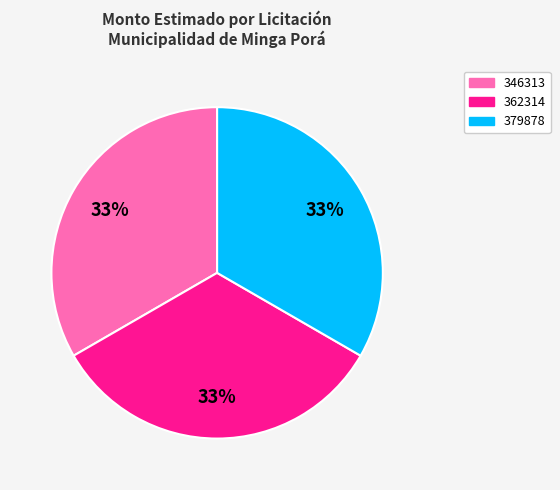

The 379878 slice represents 21% of the pie. True or false?

False